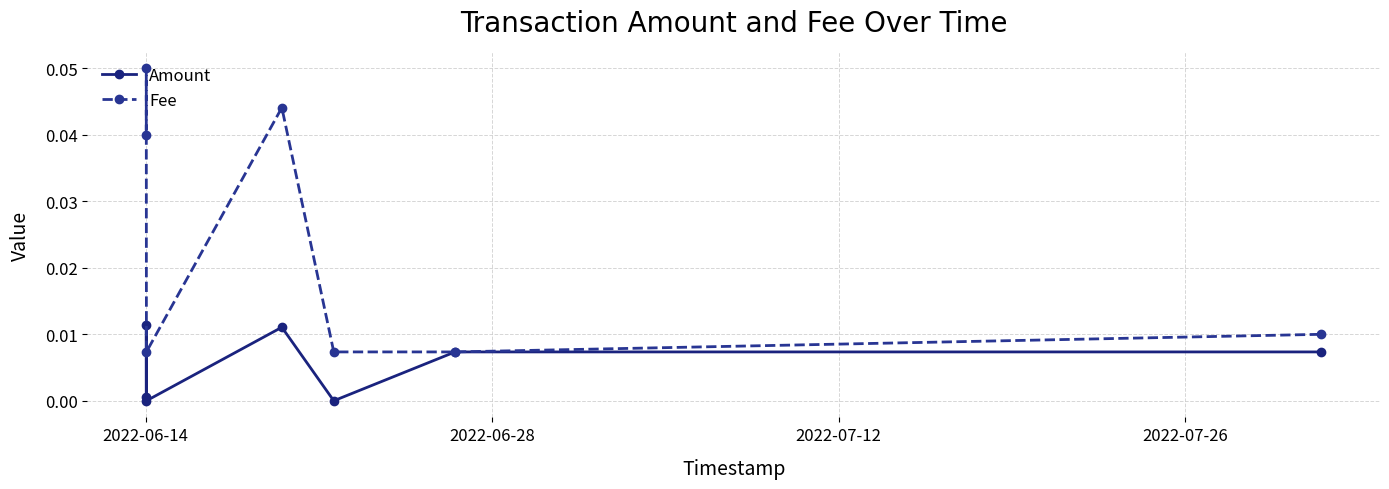

In Amount, how many points are lower than both neighbors (excluding endpoints)?

2